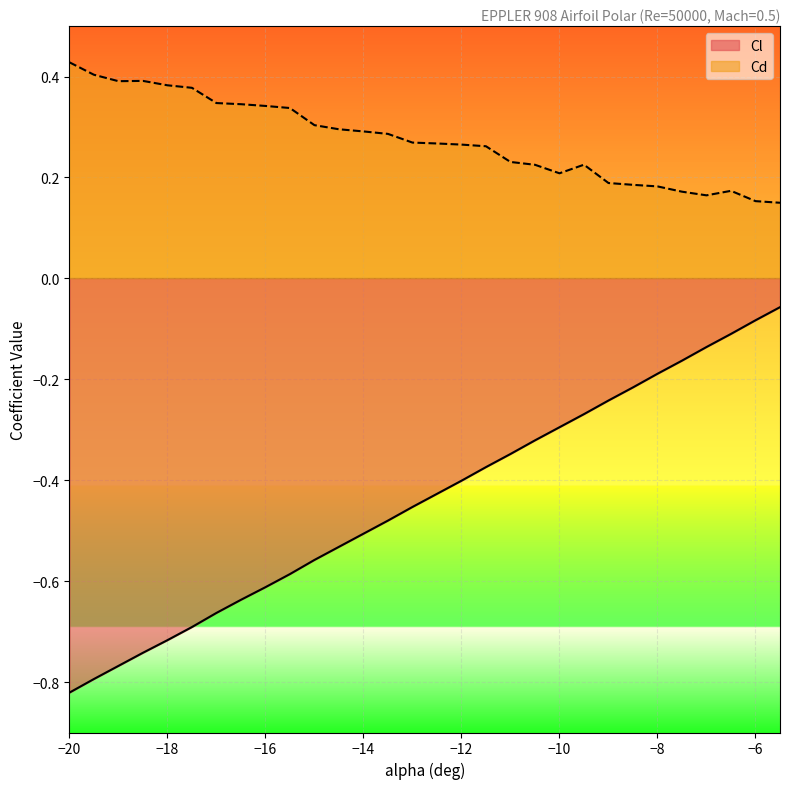

Does the chart display data point markers on the line(s)?

No